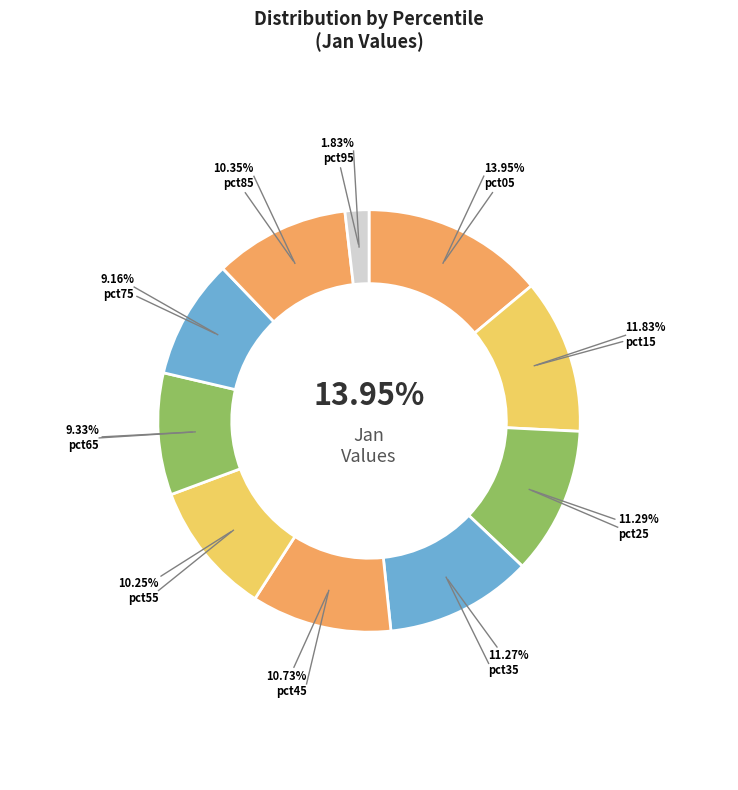

What percentage is the pct05 slice, to the nearest percent?

14%